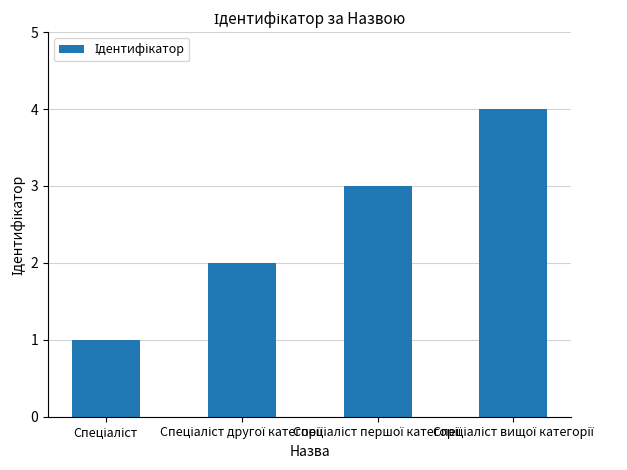

What is the maximum value shown in the chart?

4